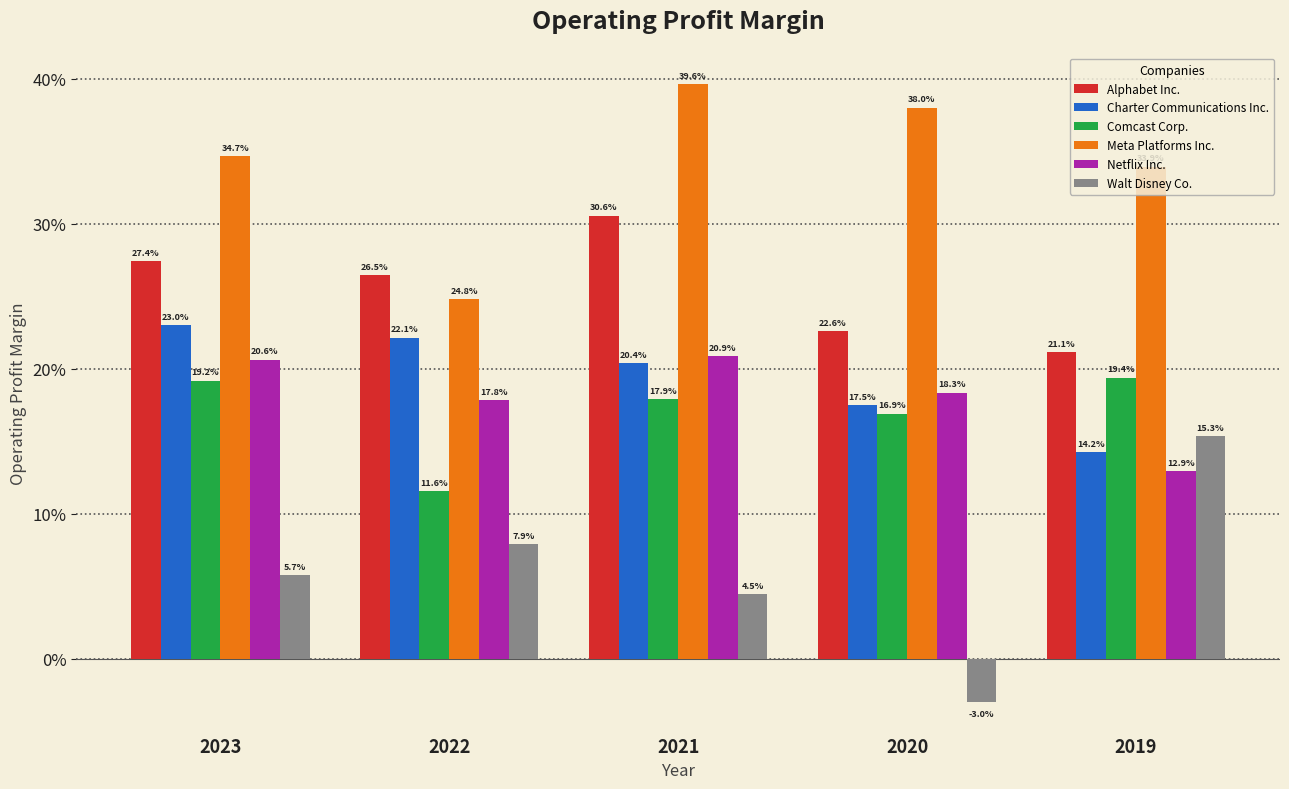

Rank the series by their maximum value, from highest to lowest.

Meta Platforms Inc., Alphabet Inc., Charter Communications Inc., Netflix Inc., Comcast Corp., Walt Disney Co.